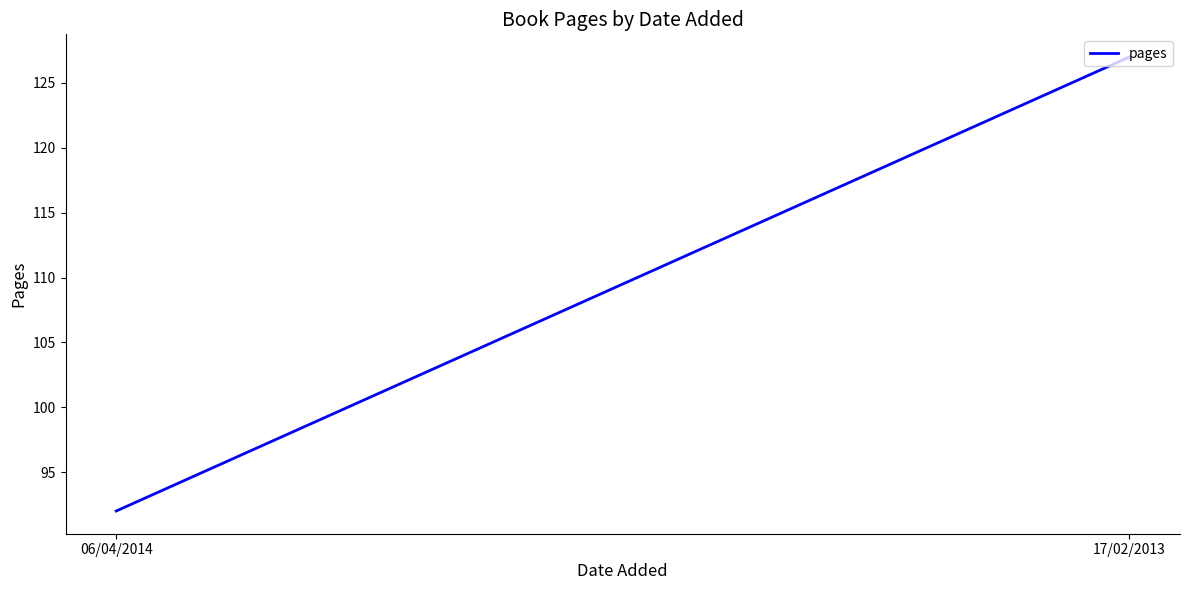

Count the values in the range 92 to 127.

2